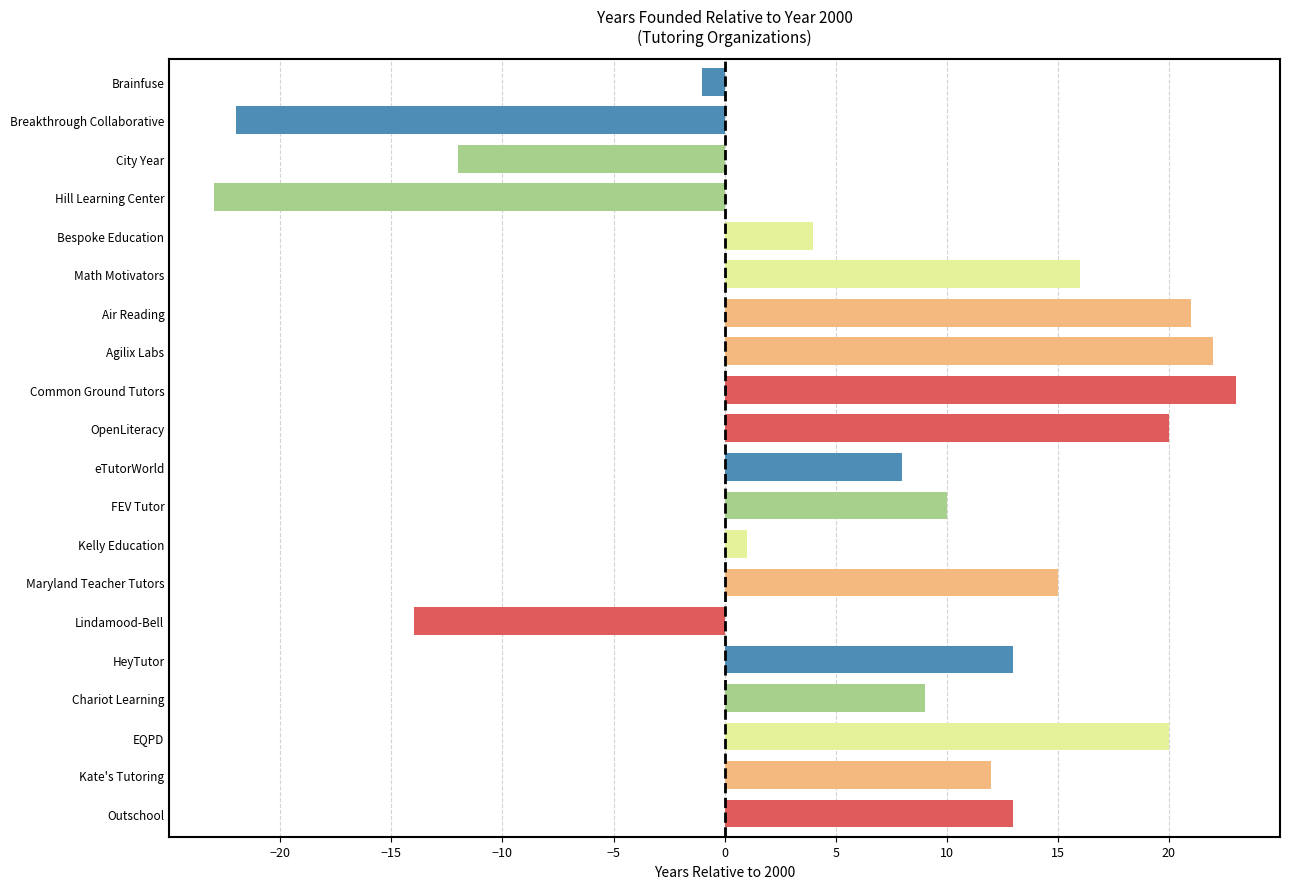

What is the change in value from Brainfuse to Agilix Labs?

+23